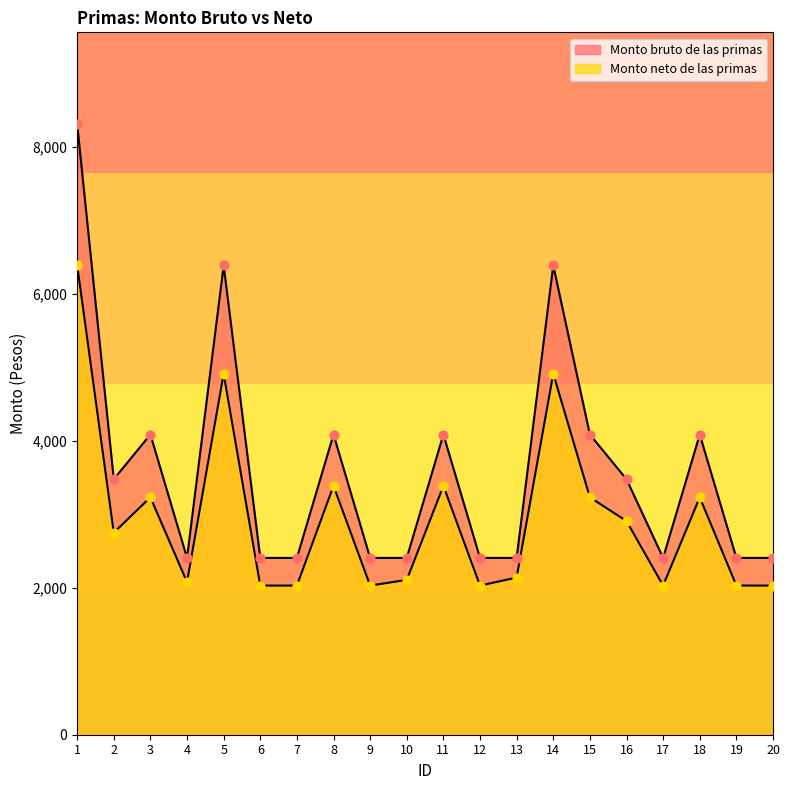

Which series reaches the minimum Y coordinate?

Monto neto de las primas